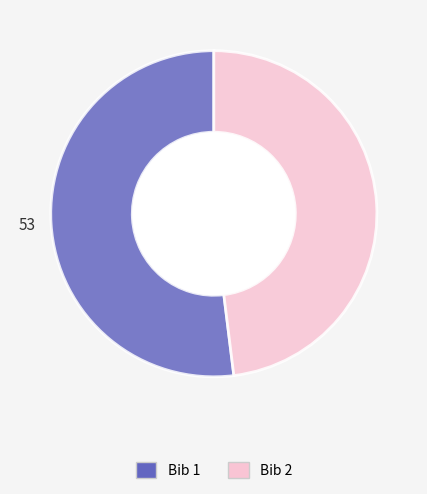

Does any single category account for the majority?

Yes